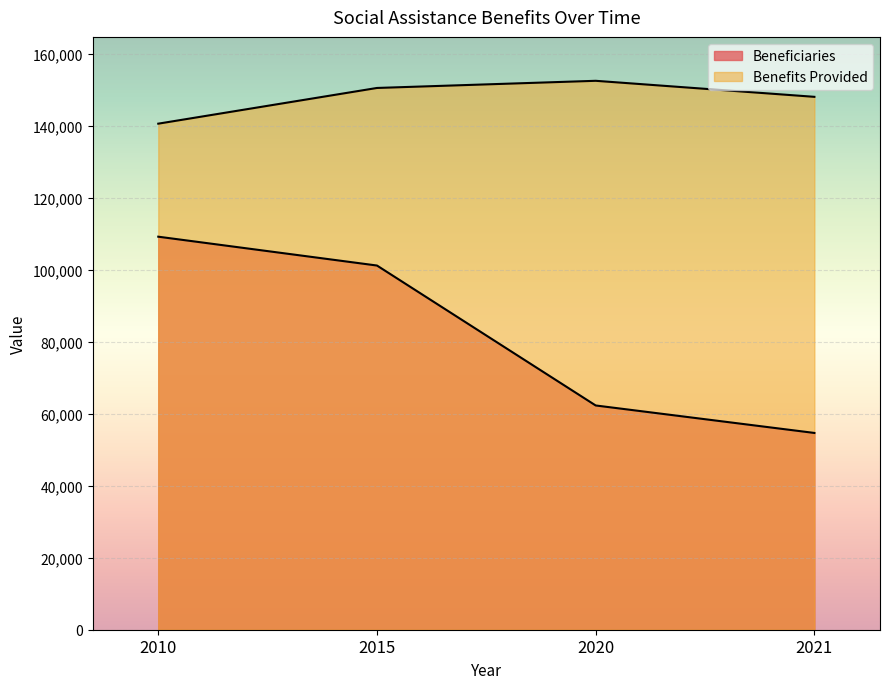

What is the difference between the Benefits Provided values at 2021 and 2010?

7458.3